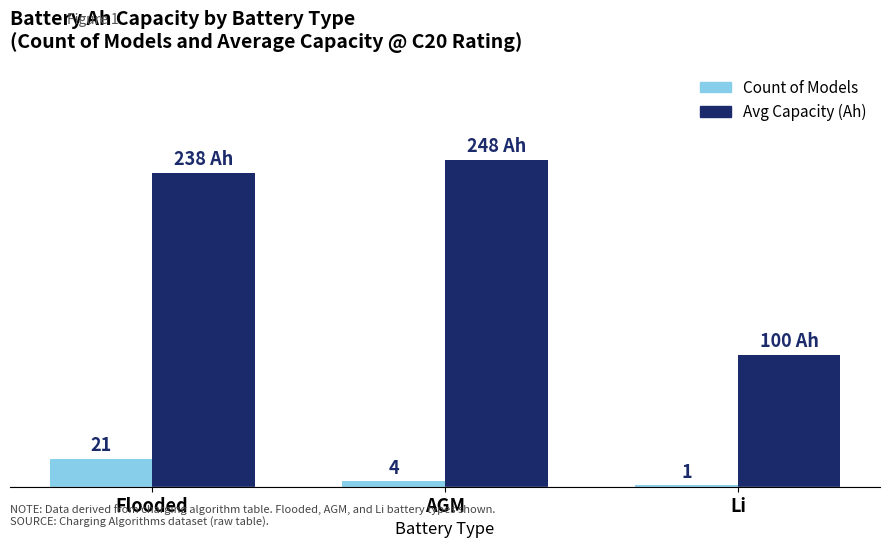

Which series has the widest spread of values?

Avg Capacity (Ah)